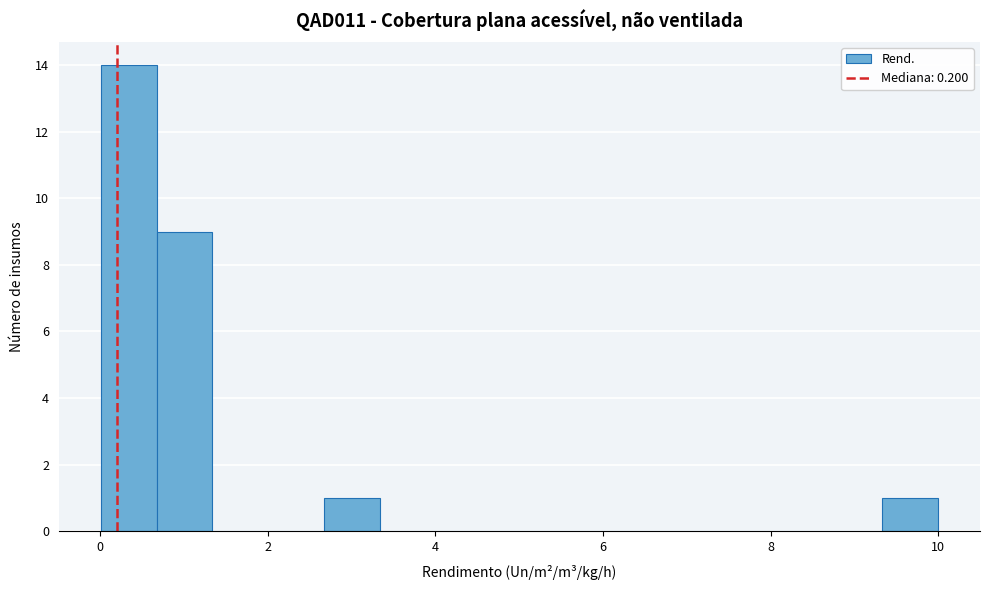

Read against the x-axis, roughly where is the centre of the tallest bar?

0.4